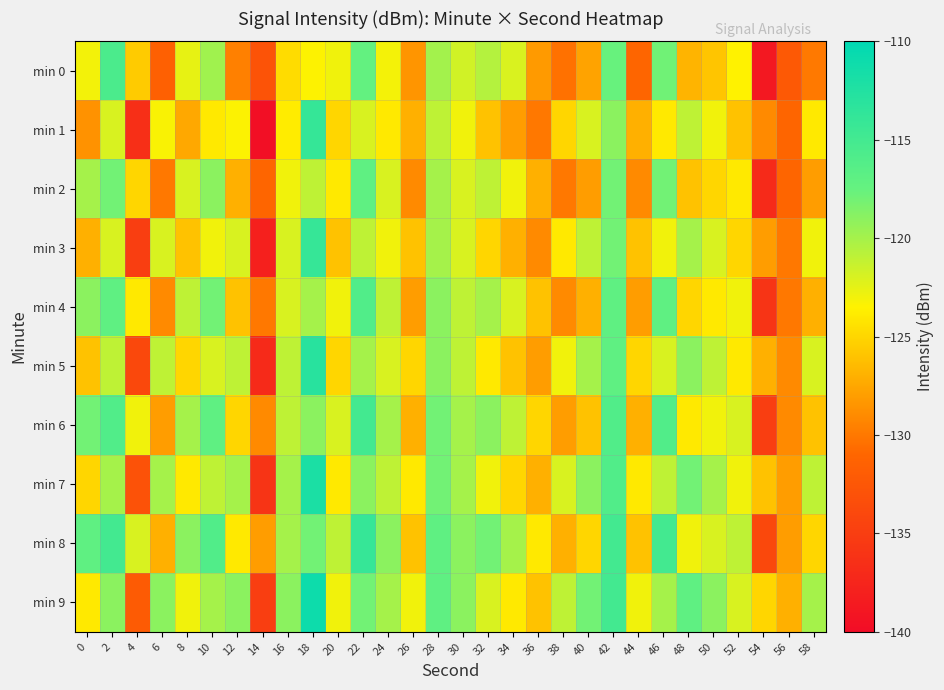

How many series are shown in this chart?

10